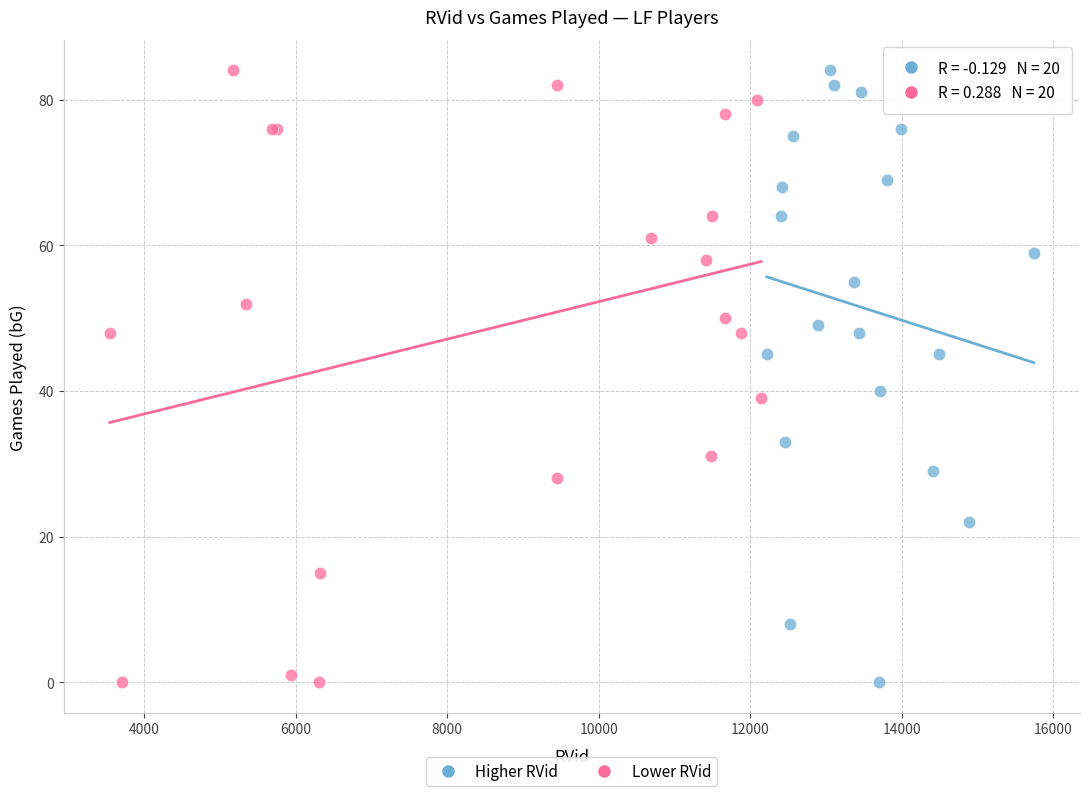

What are all the series names shown in the legend?

Higher RVid, Lower RVid